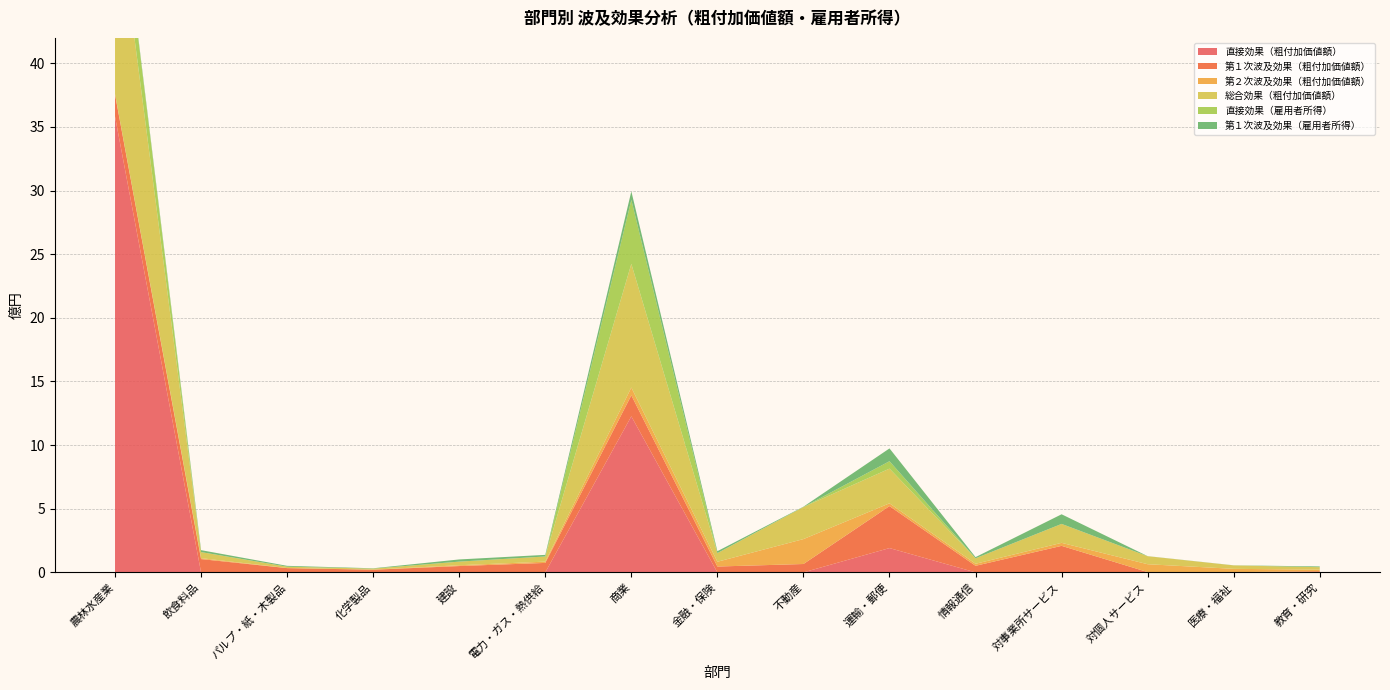

Reading left to right, extract all data points from this chart.

直接効果（粗付加価値額）: 35.8	0.0	0.0	0.0	0.0	0.0	12.3	0.0	0.0	1.9	0.0	0.0	0.0	0.0	0.0
第１次波及効果（粗付加価値額）: 1.7	1.0	0.3	0.2	0.5	0.7	1.6	0.5	0.7	3.3	0.5	2.1	0.0	0.0	0.1
第２次波及効果（粗付加価値額）: 0.0	0.1	0.0	0.0	0.1	0.1	0.6	0.4	2.0	0.2	0.2	0.2	0.6	0.3	0.1
総合効果（粗付加価値額）: 16.2	0.5	0.1	0.1	0.3	0.4	9.7	0.7	2.5	2.7	0.4	1.5	0.6	0.3	0.2
直接効果（雇用者所得）: 3.0	0.0	0.0	0.0	0.0	0.0	5.0	0.0	0.0	0.6	0.0	0.0	0.0	0.0	0.0
第１次波及効果（雇用者所得）: 0.1	0.2	0.1	0.0	0.2	0.1	0.7	0.2	0.0	1.0	0.1	0.8	0.0	0.0	0.1